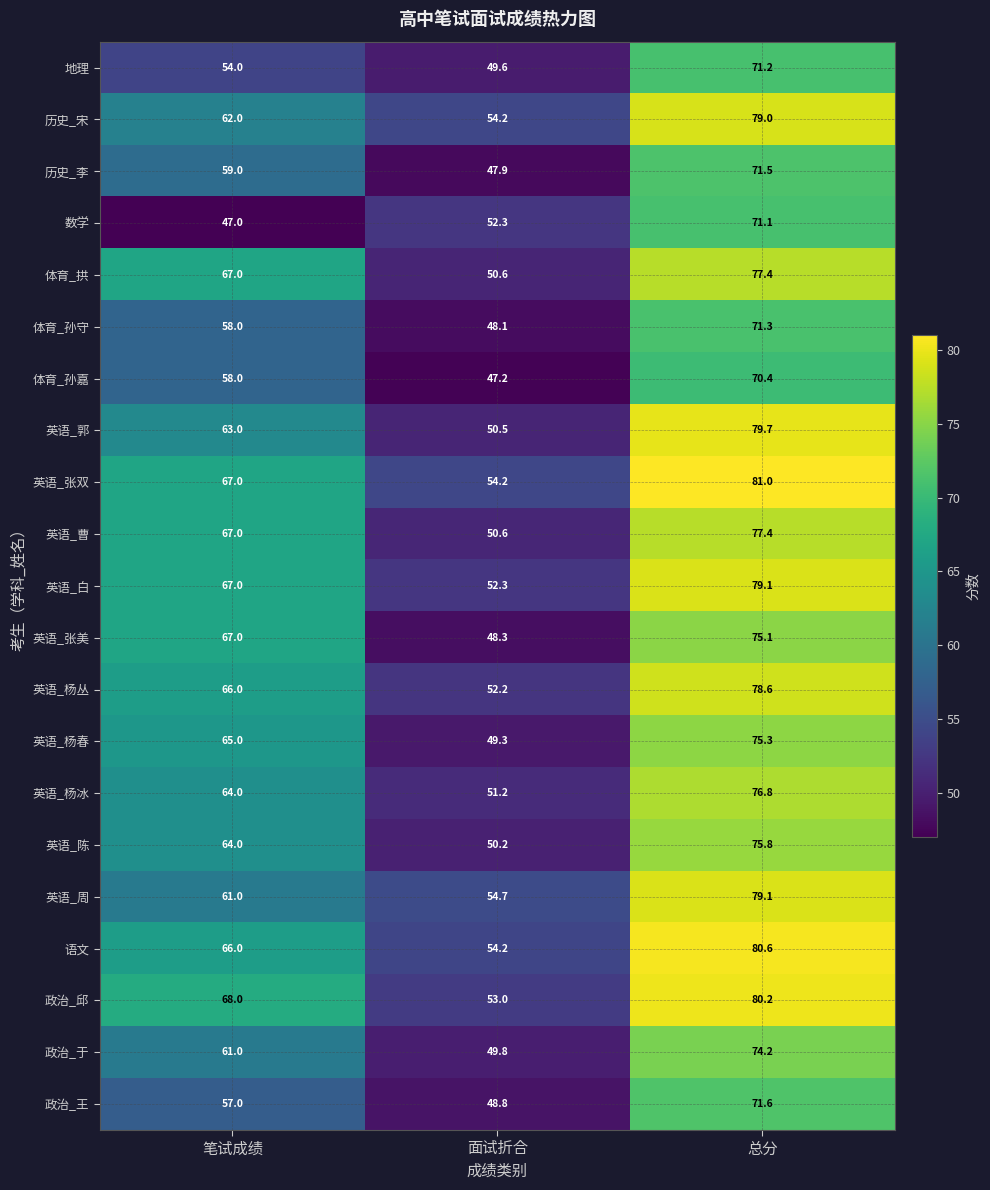

At which label does 英语_张美 reach its minimum?

面试折合